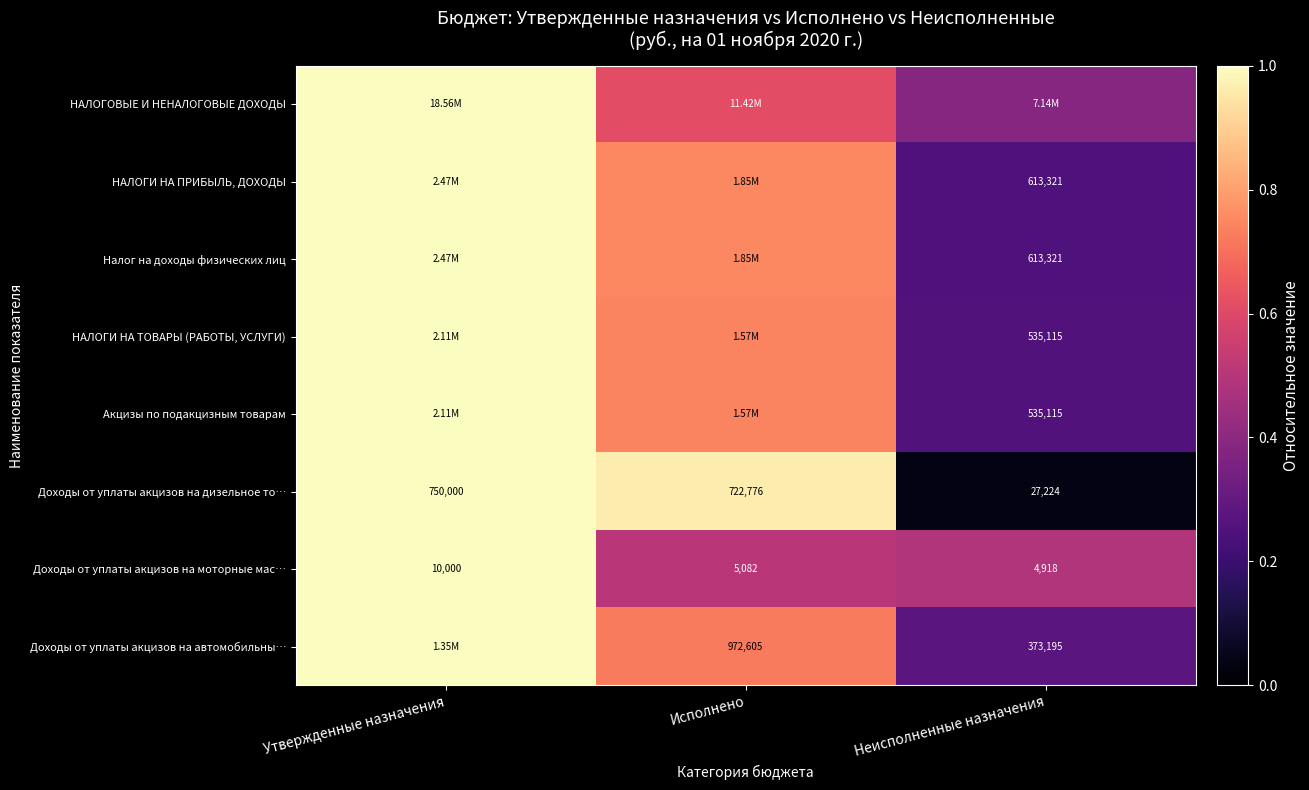

List the labels in order of Доходы от уплаты акцизов на моторные мас… value, largest first.

Утвержденные назначения, Исполнено, Неисполненные назначения